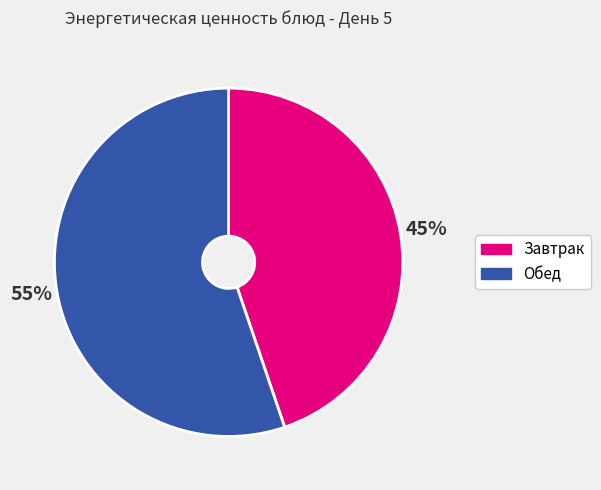

Which slice is the smallest?

Завтрак